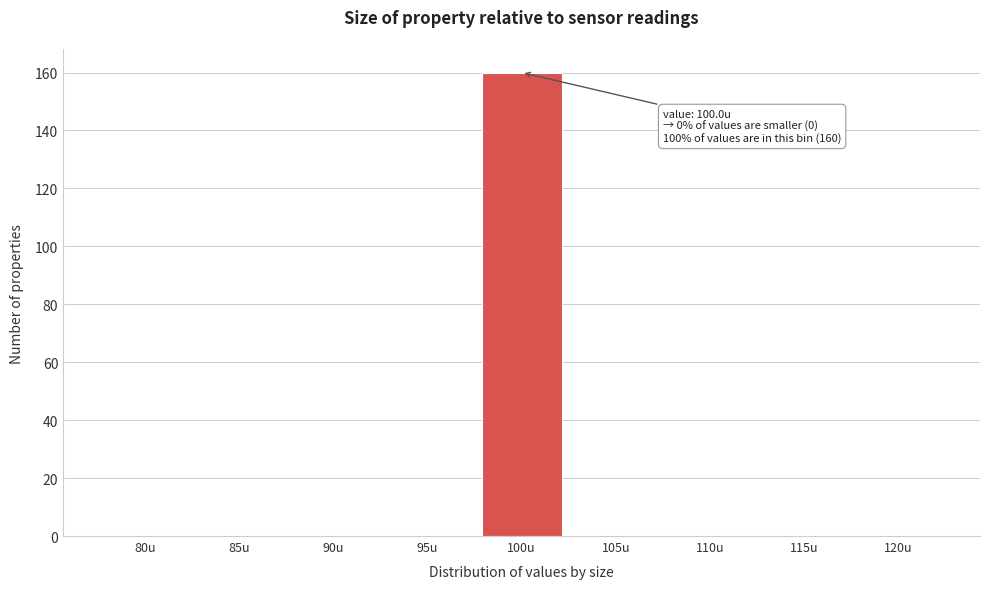

Reading right to left, transcribe all the data shown in this chart.

120u=0	115u=0	110u=0	105u=0	100u=160	95u=0	90u=0	85u=0	80u=0